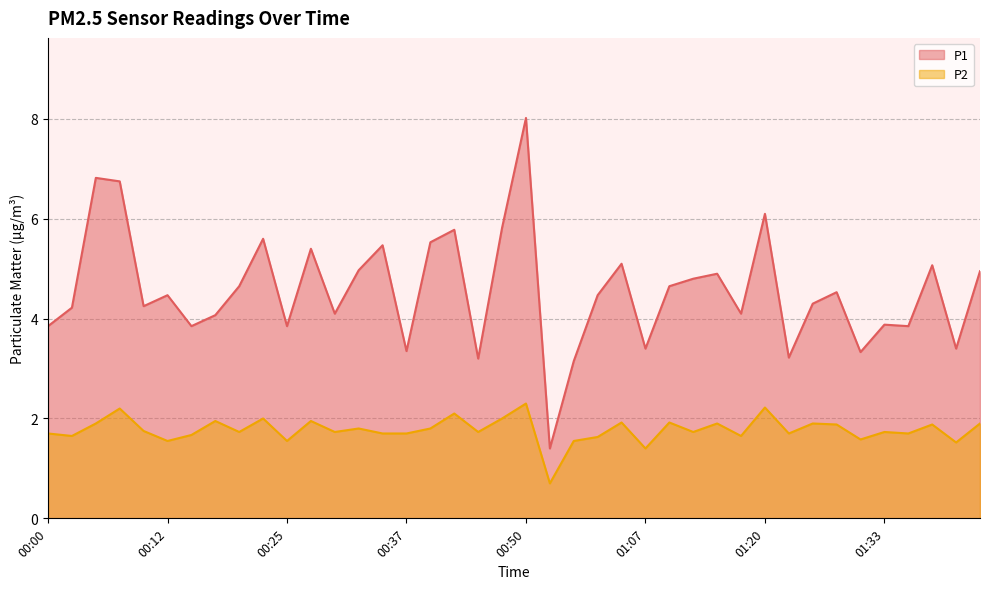

True or false: P1 and P2 cross at least once.

False